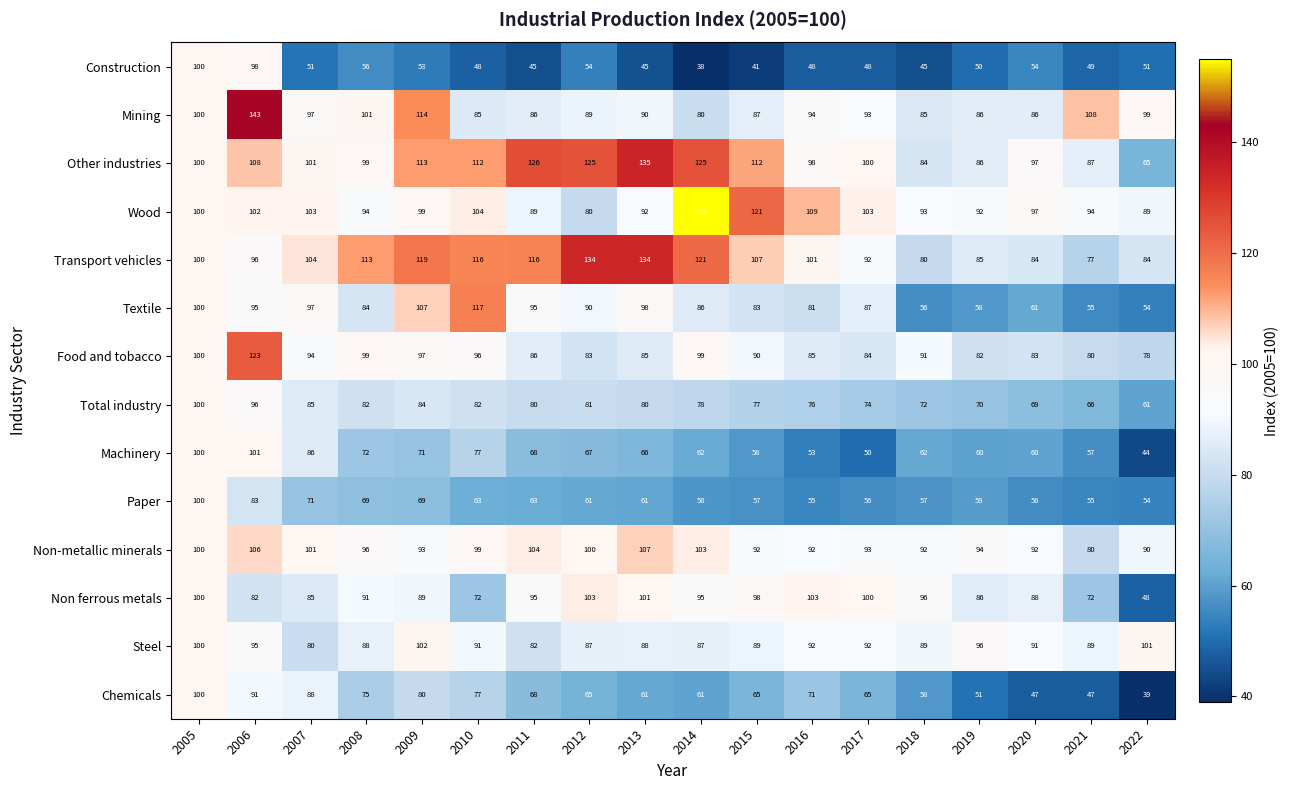

Between 2011 and 2018, which series saw the biggest shift?

Other industries